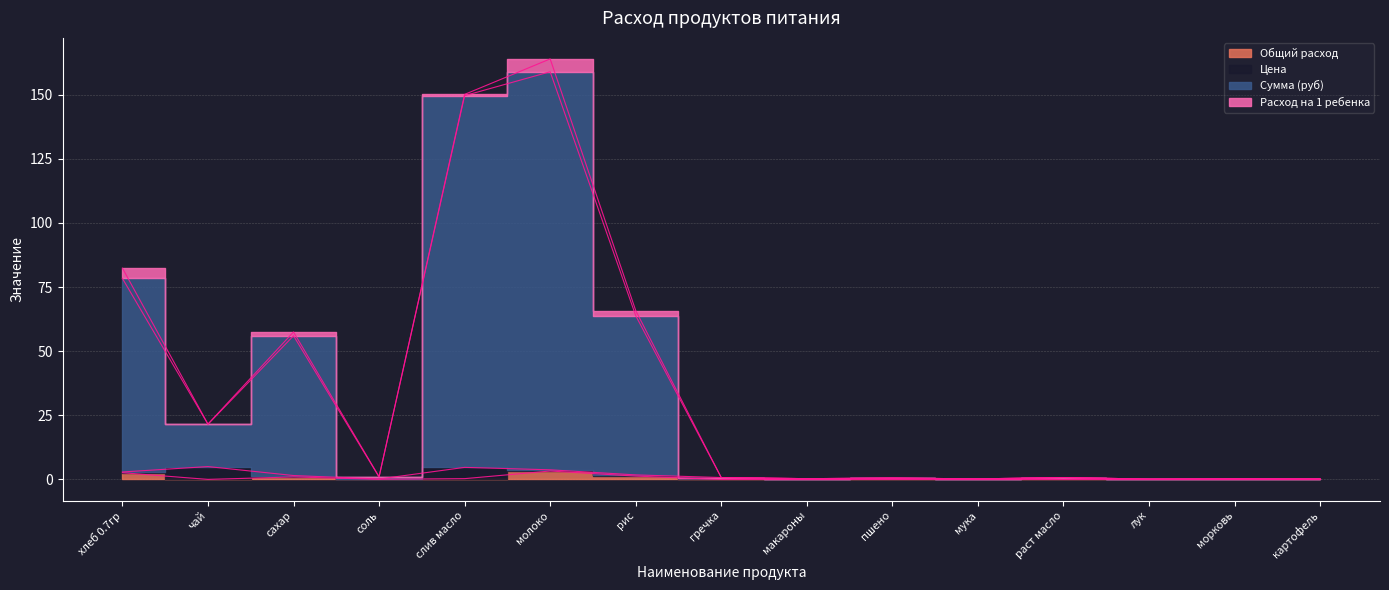

Where is the first local maximum for Общий расход?

сахар